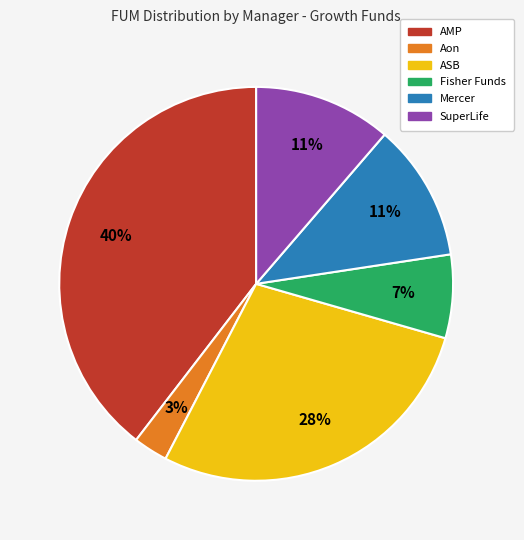

The Fisher Funds slice represents 7% of the pie. True or false?

True